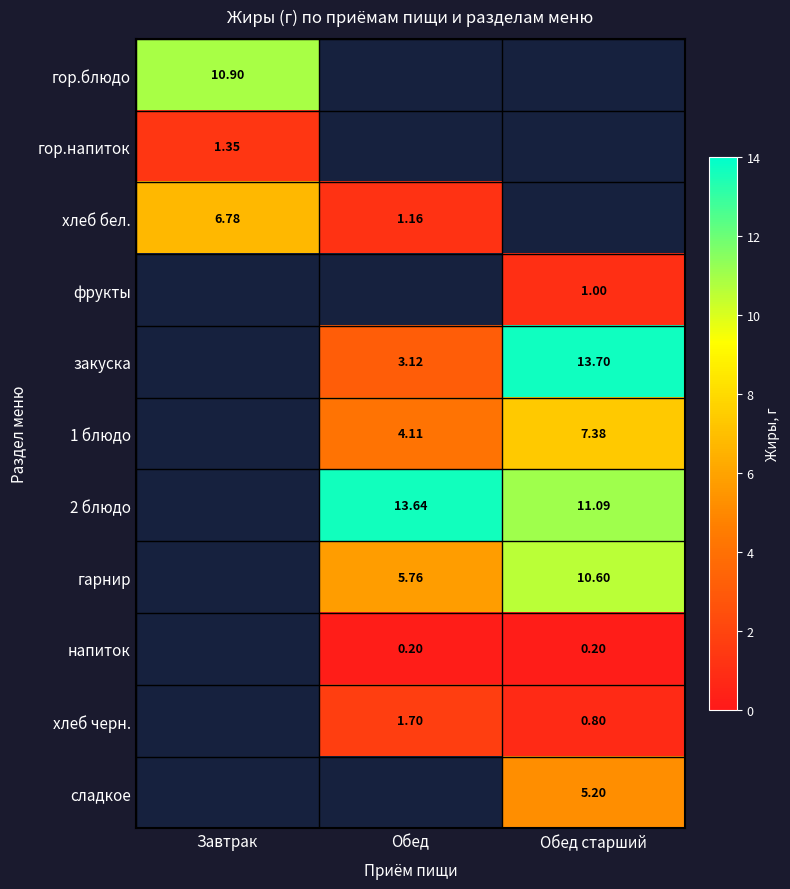

Where is гор.блюдо nearest to the value 10?

Завтрак